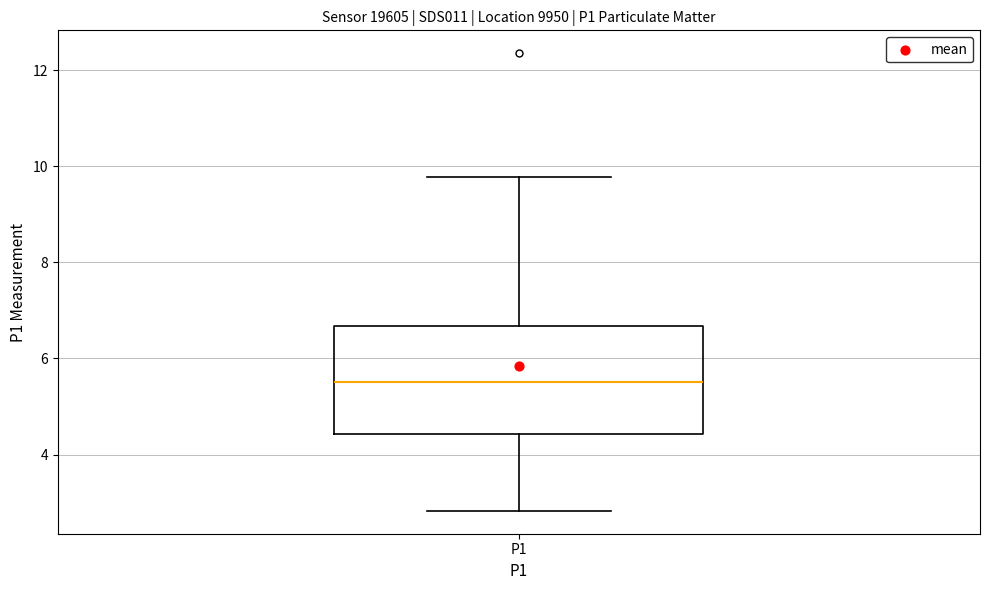

Where is the lower edge of the box for P1 on the y-axis? The values are not printed on the chart, so give them approximately, as read against the axis.

4.4